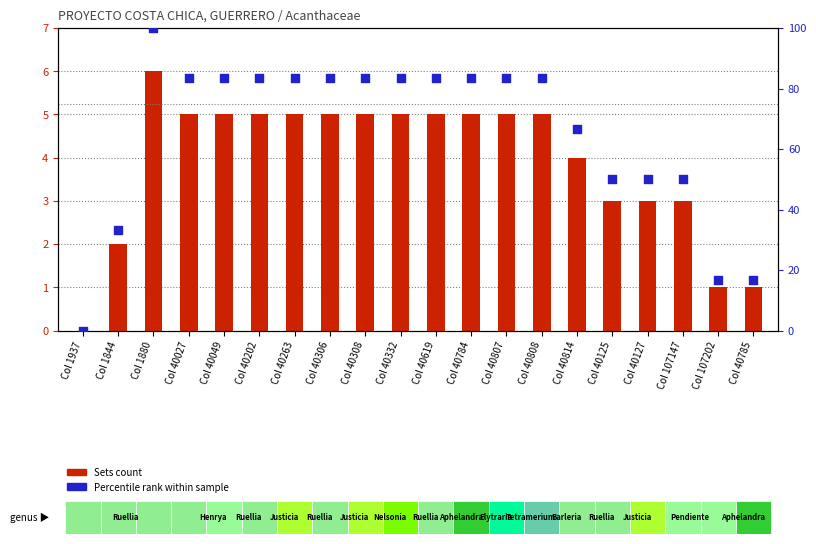

At how many categories does at least one series exceed 11?

19